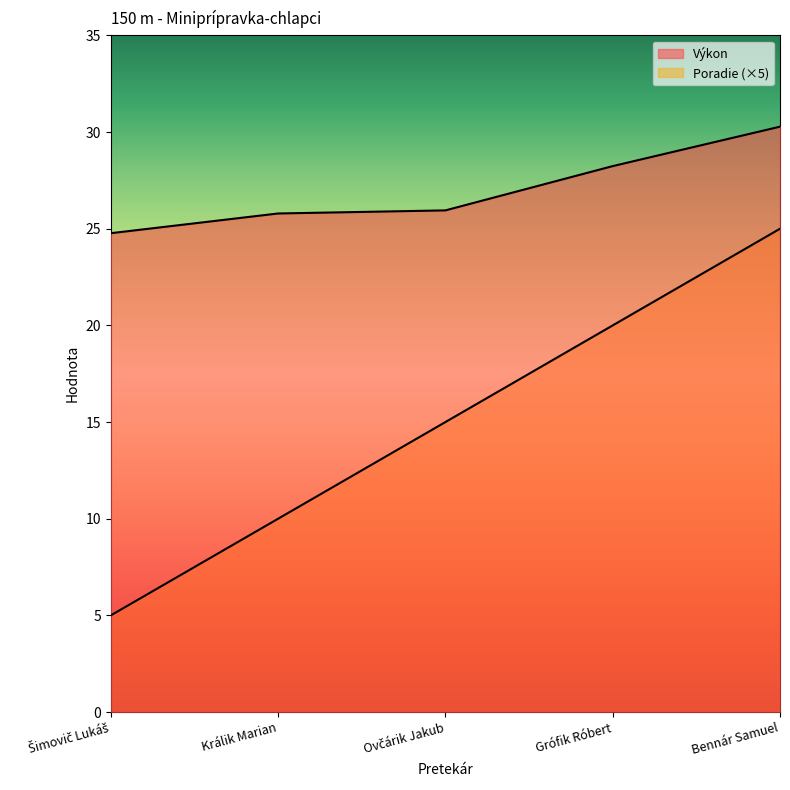

What are all the series names shown in the legend?

Poradie, Výkon